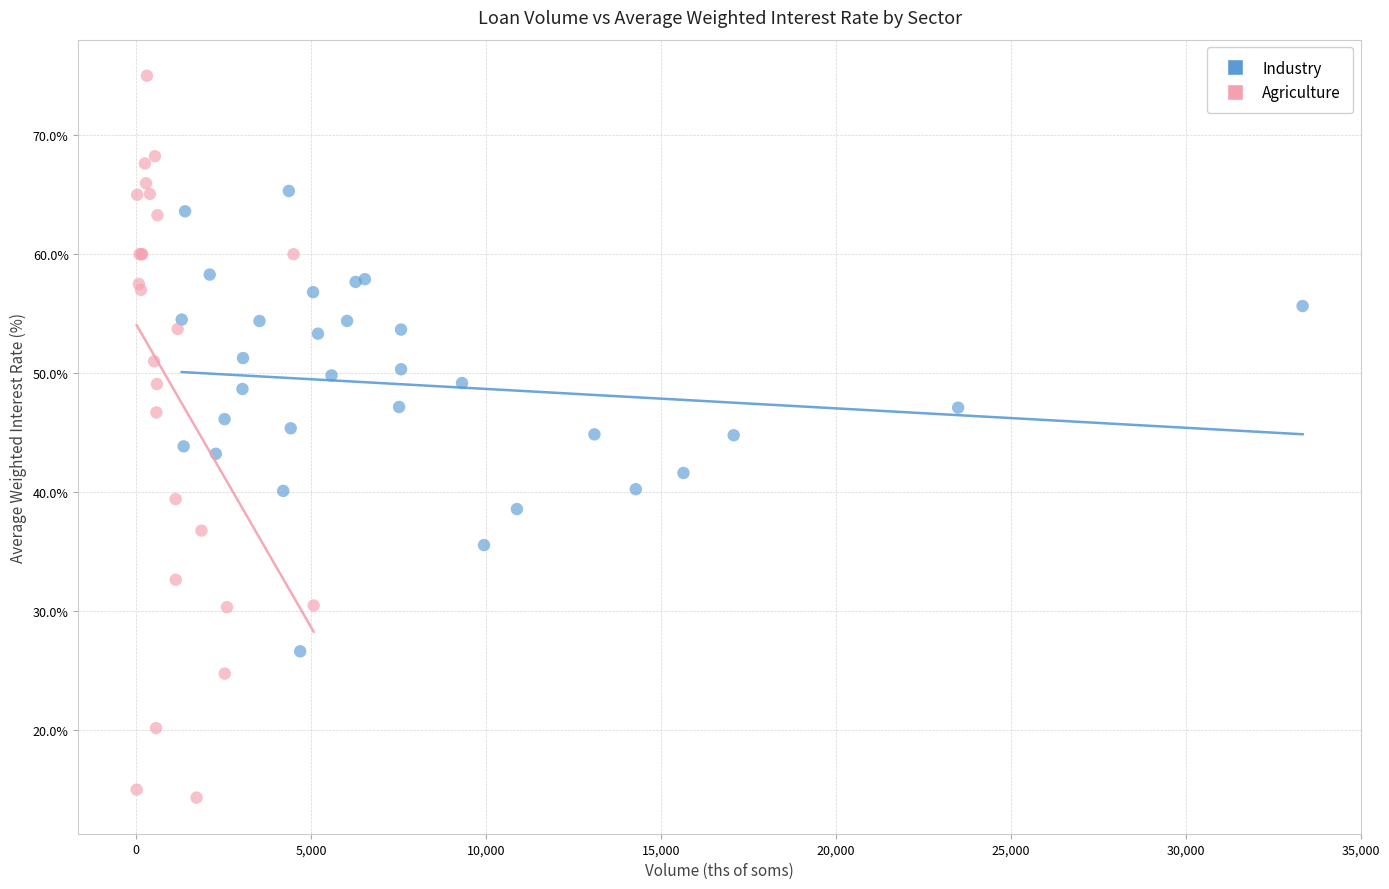

Which series contains the lowest Y value?

Agriculture